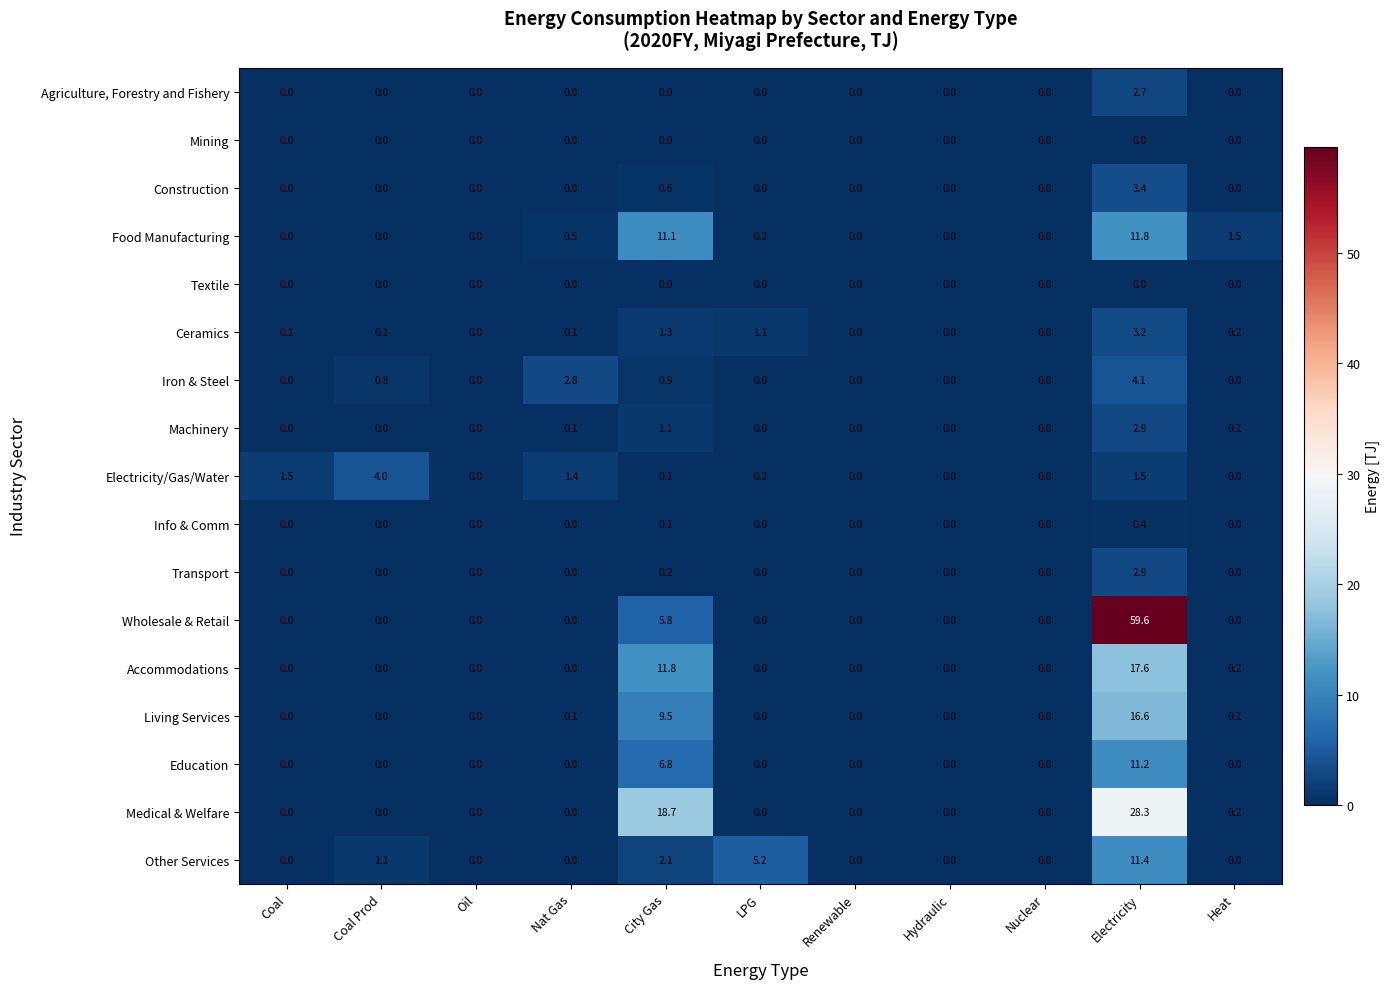

True or false: Other Services has a value of -5.4 at Nat Gas.

False